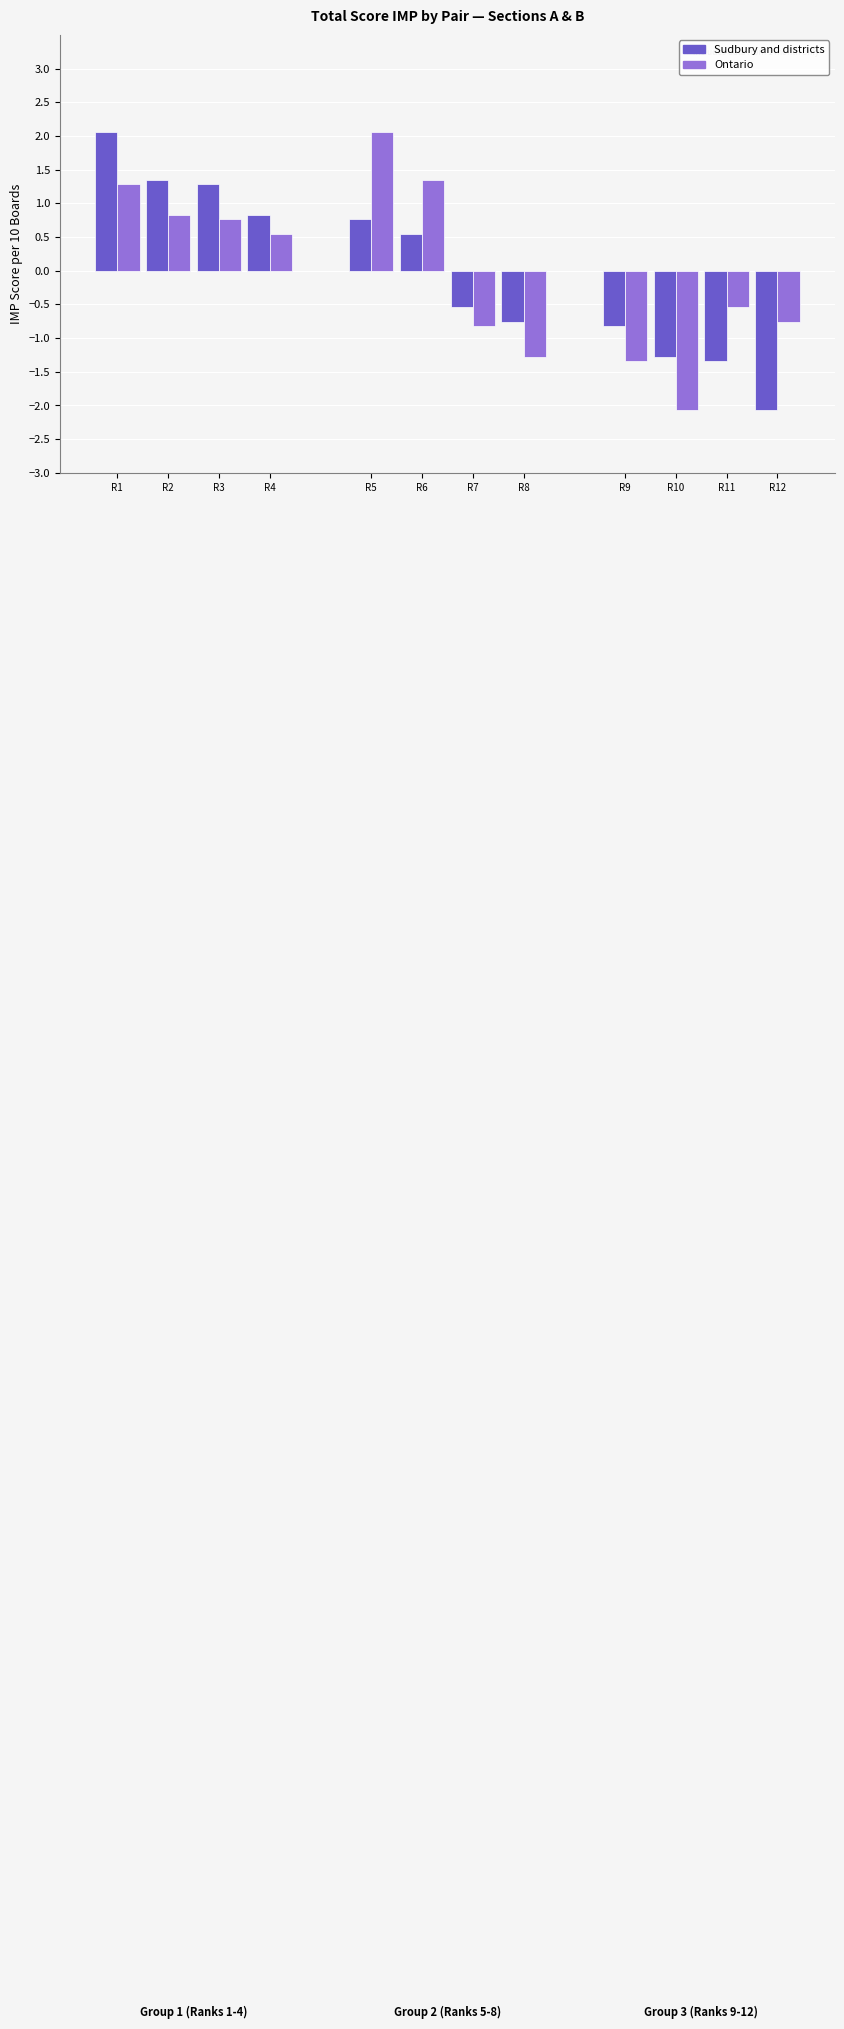

Rank the series by their maximum value, from lowest to highest.

Sudbury and districts, Ontario